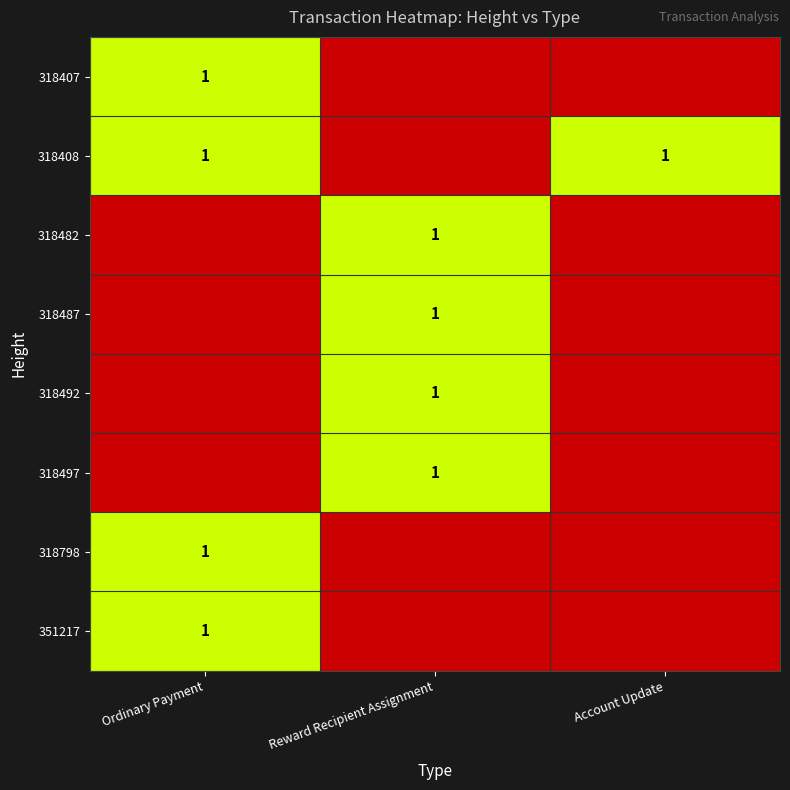

Which has a higher value, Account Update or Reward Recipient Assignment?

Account Update